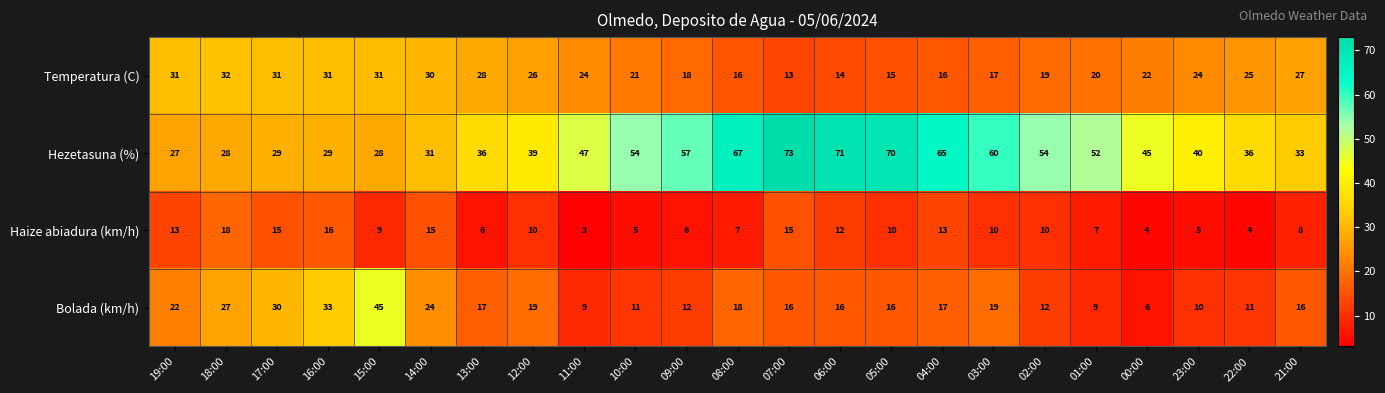

What is the difference between the maximum and second lowest values in the Bolada (km/h) series?

36